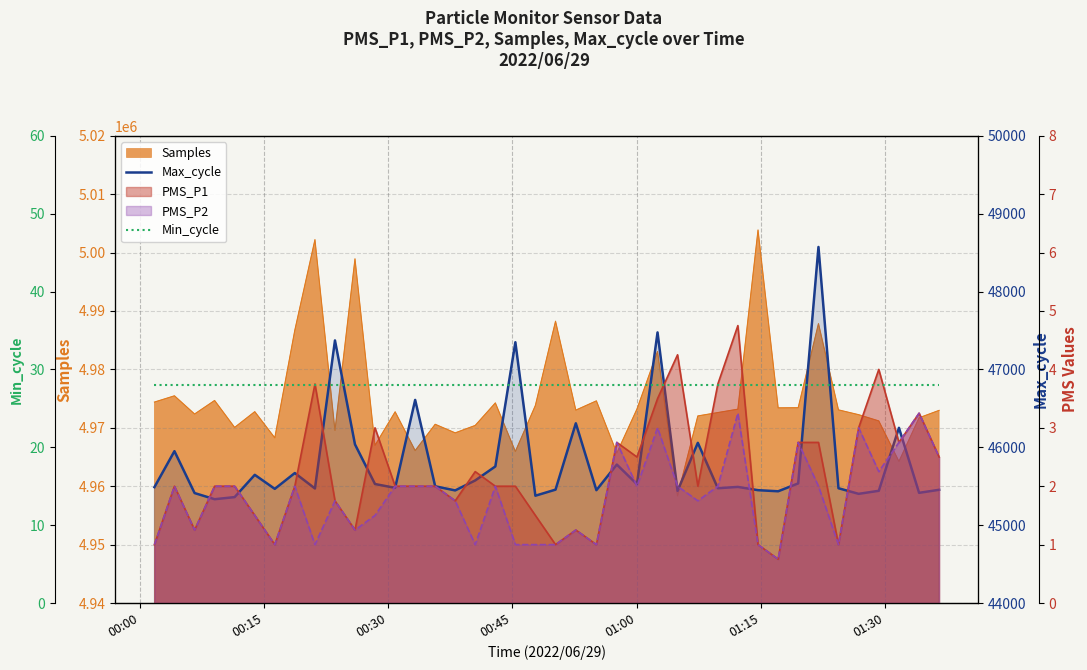

The Min_cycle series shows 50 at 10. True or false?

False